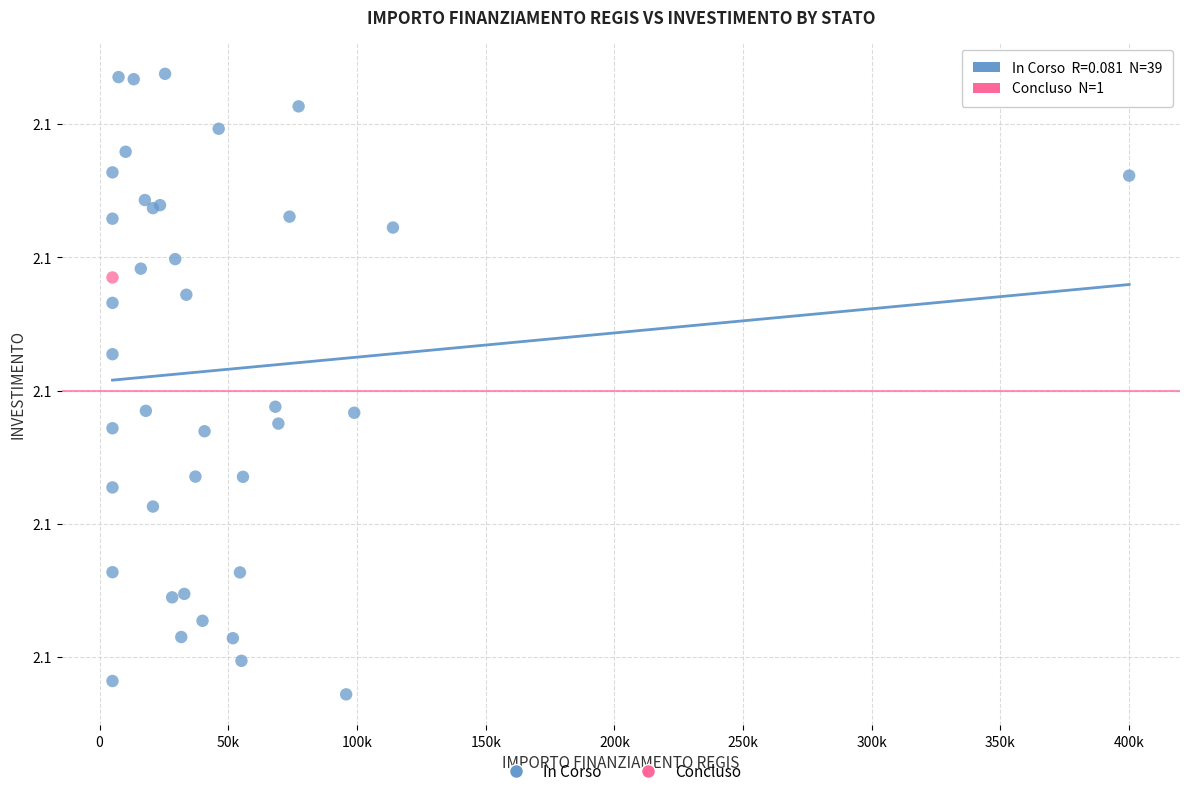

What are all the series names shown in the legend?

In Corso, Concluso